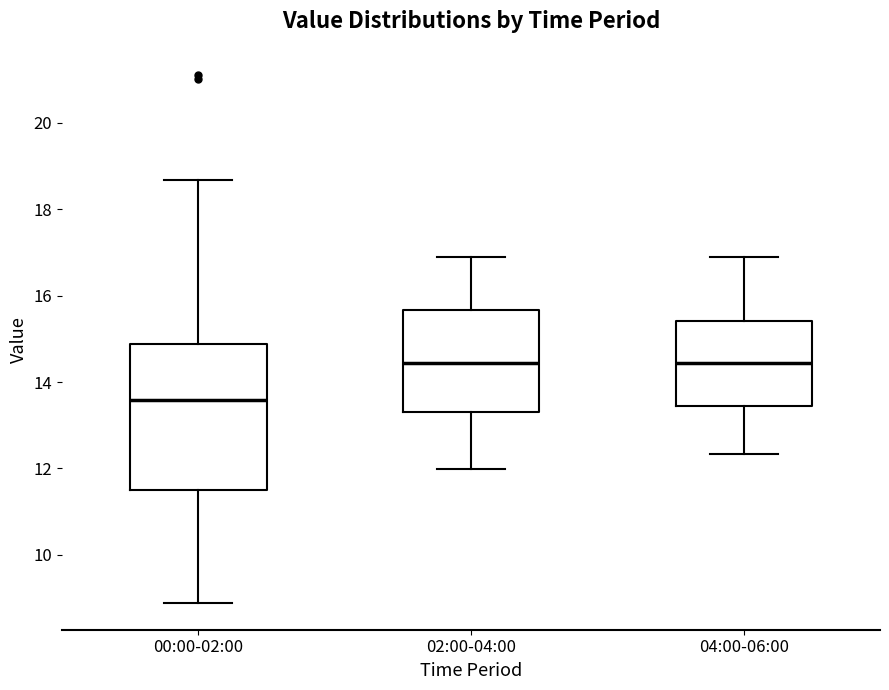

Reading left to right, read every box against the y-axis: the position of its median line, the range the box covers, and the ends of its whiskers. The values are not printed on the chart, so give them approximately, as read against the axis.

00:00-02:00: median 13.6, box 11.6 to 14.8, whiskers 8.8 to 18.6
02:00-04:00: median 14.4, box 13.4 to 15.6, whiskers 12.0 to 16.8
04:00-06:00: median 14.4, box 13.4 to 15.4, whiskers 12.4 to 16.8